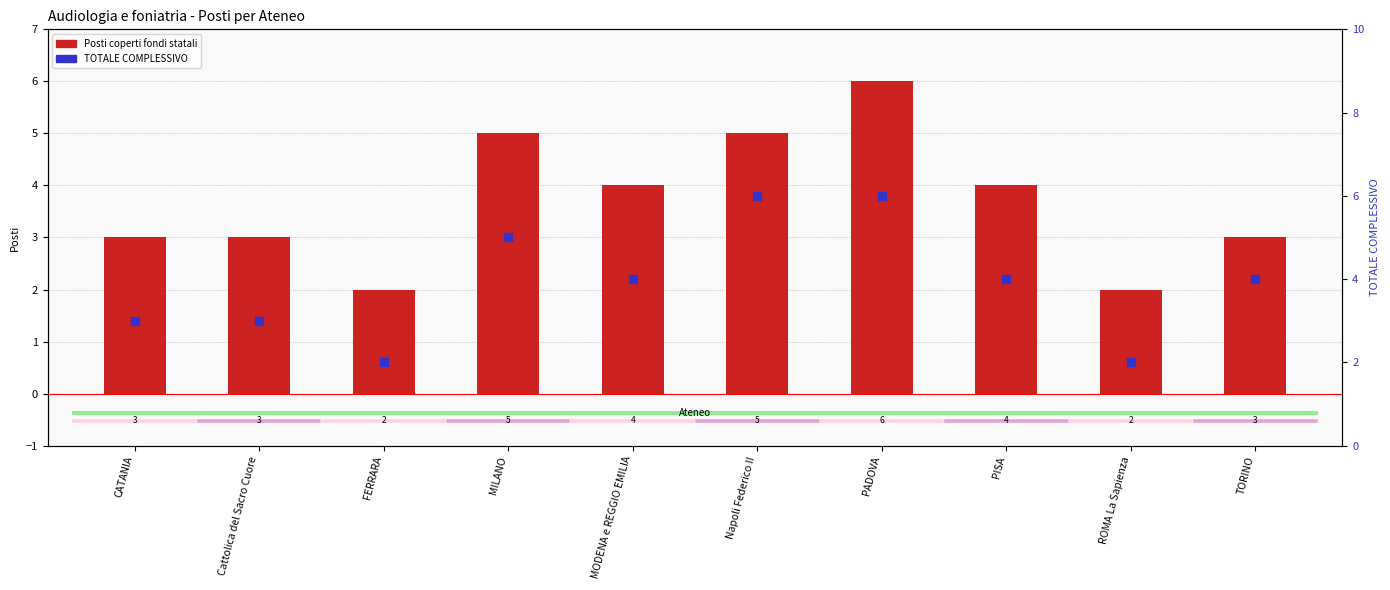

Which series reaches the minimum Y coordinate?

Posti coperti fondi statali